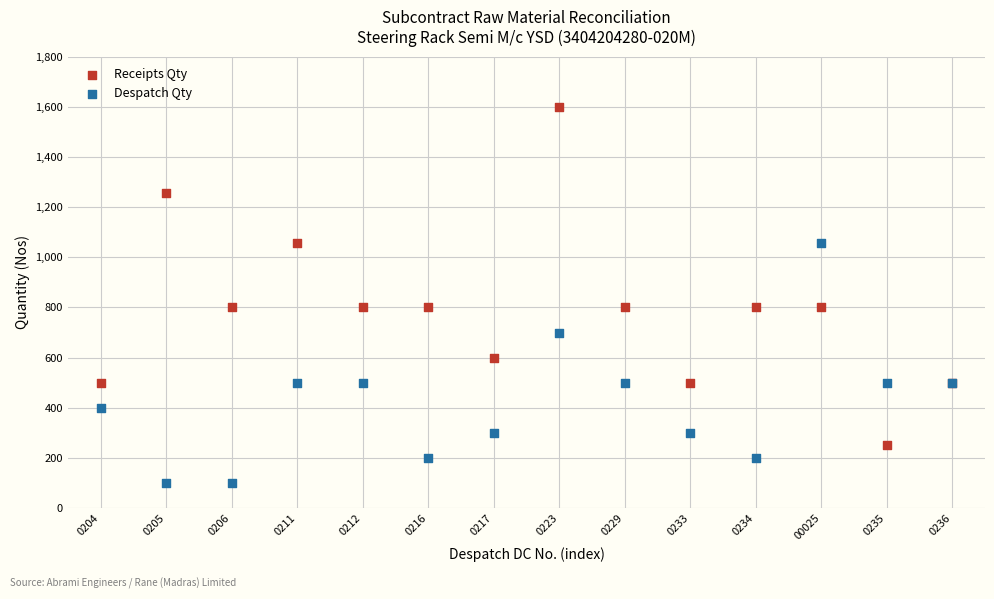

In the Despatch Qty series, what Y value is closest to 579?

500